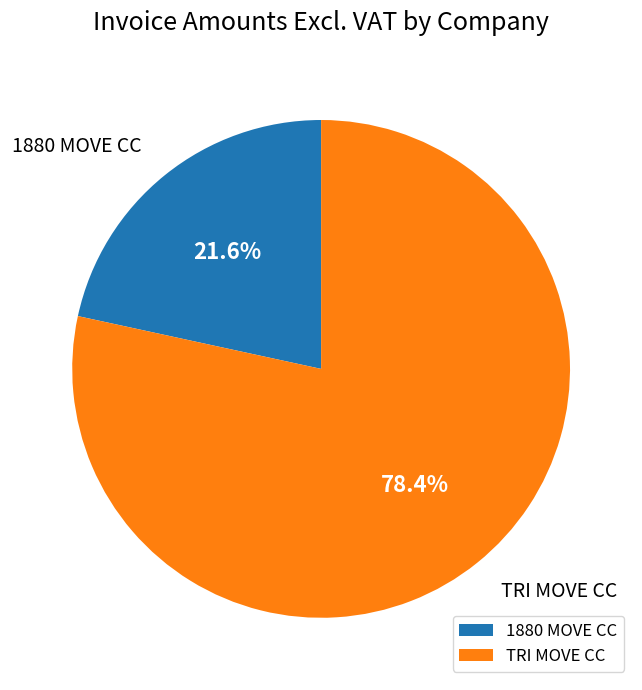

Count the number of slices in the pie.

2